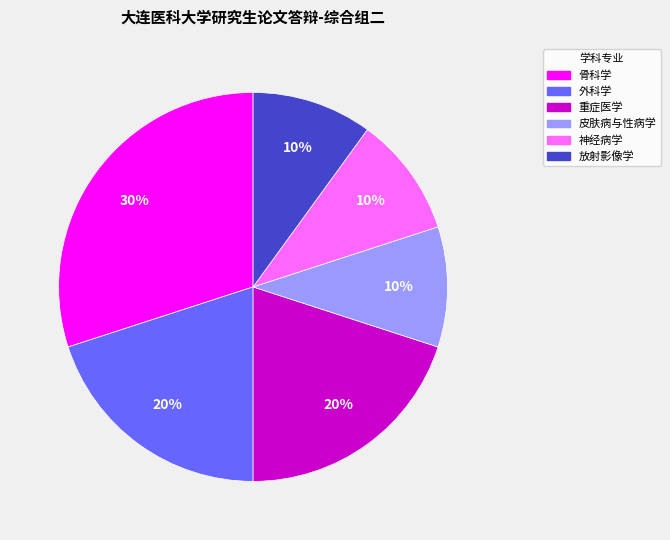

To the nearest percent, what percentage of the pie is 骨科学?

30%